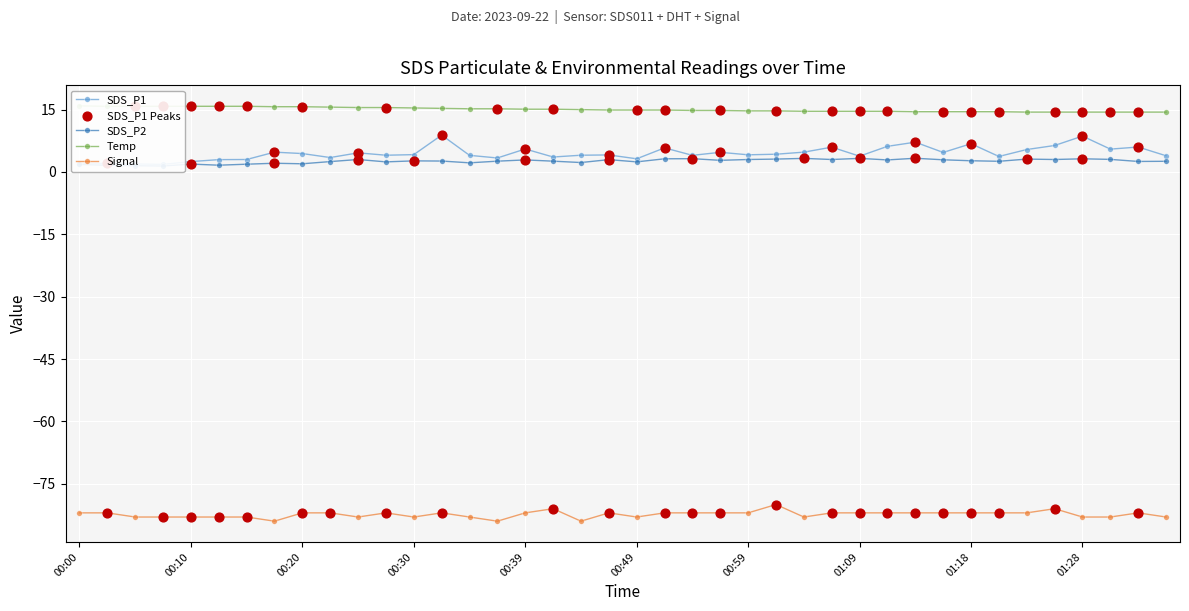

Which series contains the lowest Y value?

Signal